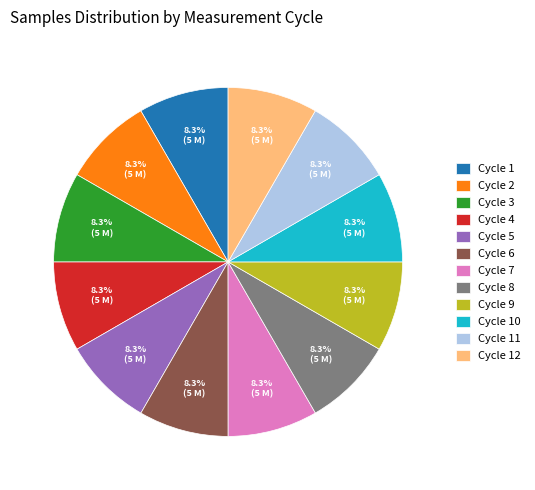

Is there a majority slice in this chart?

No